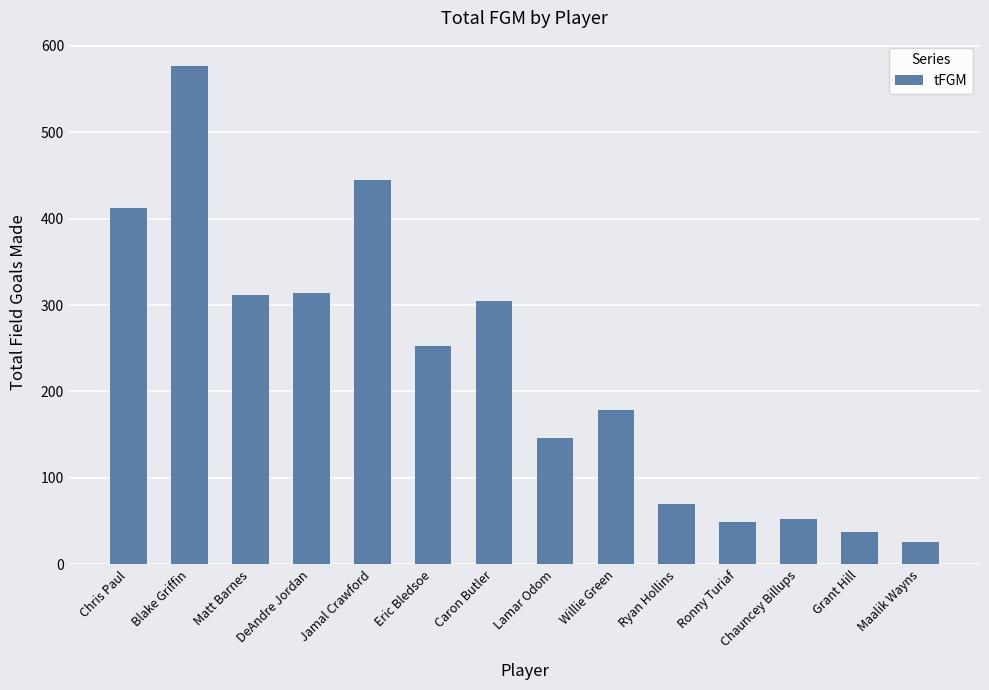

Count the number of data series in this chart.

1